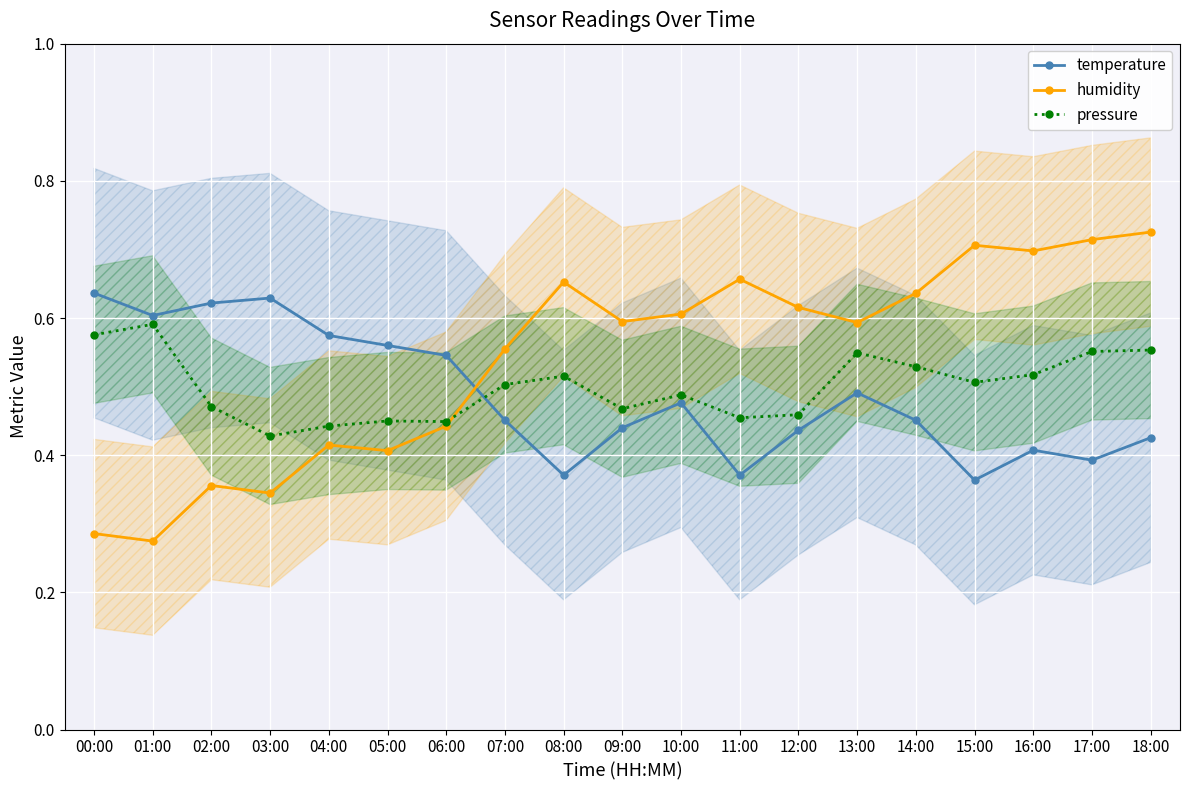

True or false: pressure and temperature cross at least once.

True